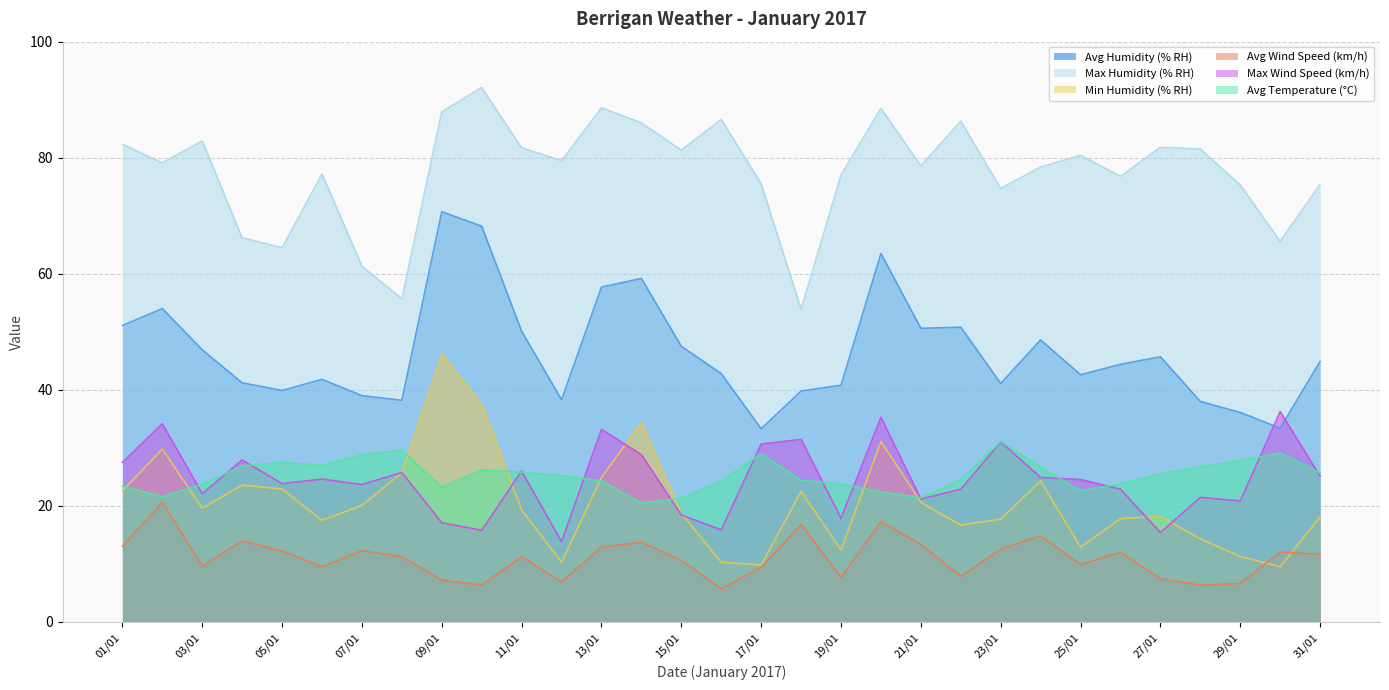

How many lines are shown in the chart?

6